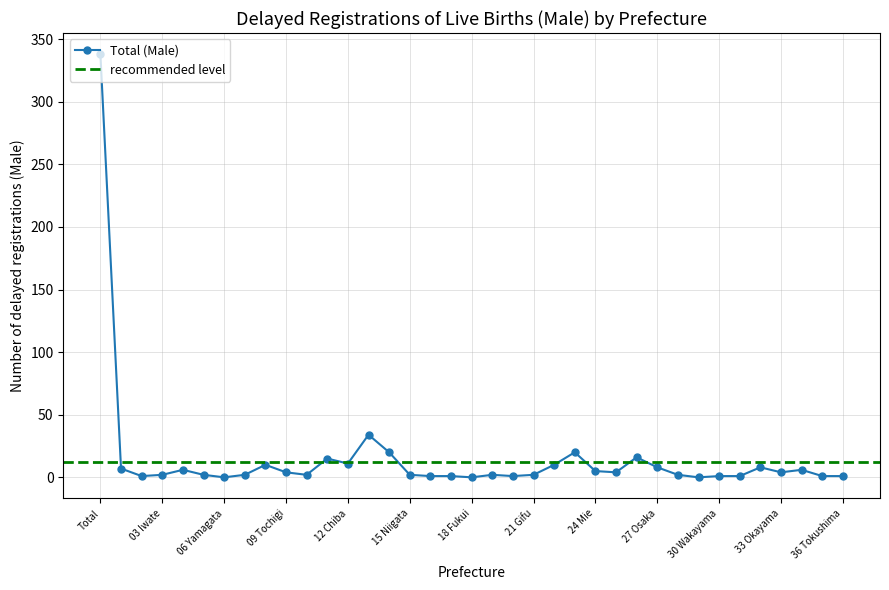

At which category does the chart reach its peak across all series?

Total